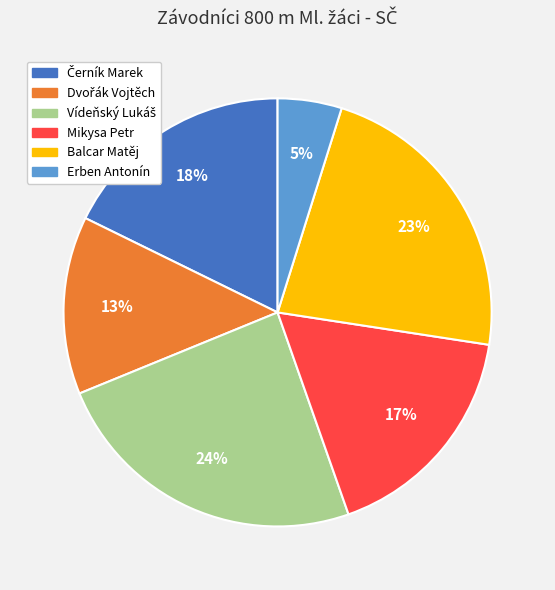

To the nearest percent, what is the average slice percentage?

17%